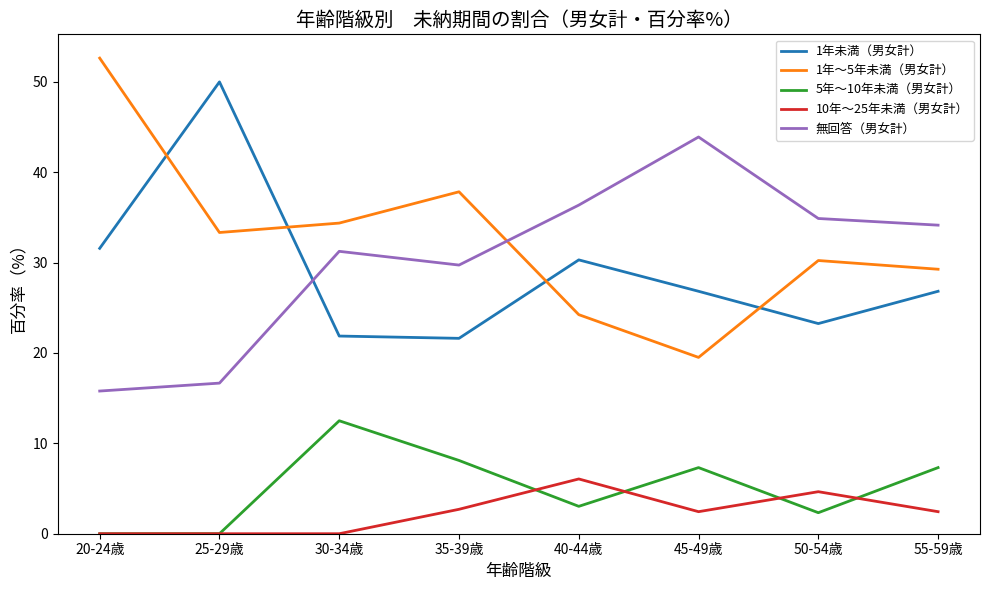

True or false: 無回答（男女計） has a value of 51.7 at 40-44歳.

False